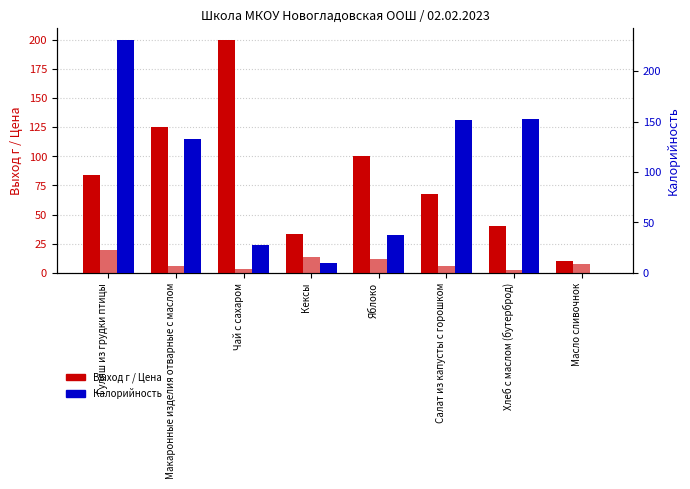

The value of Цена at Масло сливочнок is 8.0. True or false?

True